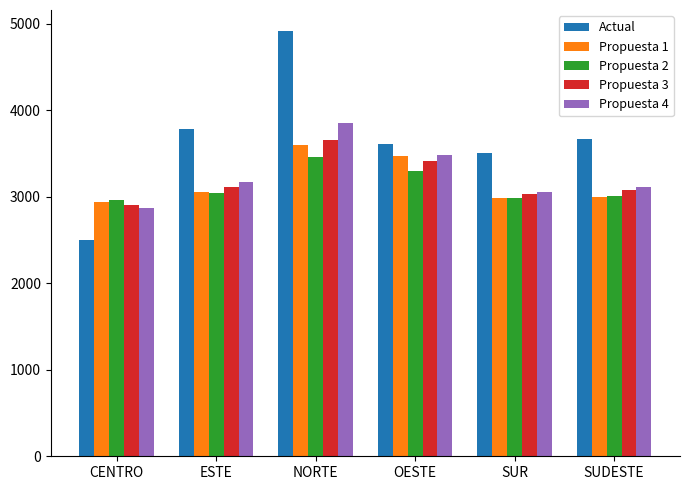

Where is Propuesta 2 nearest to the value 3210?

OESTE